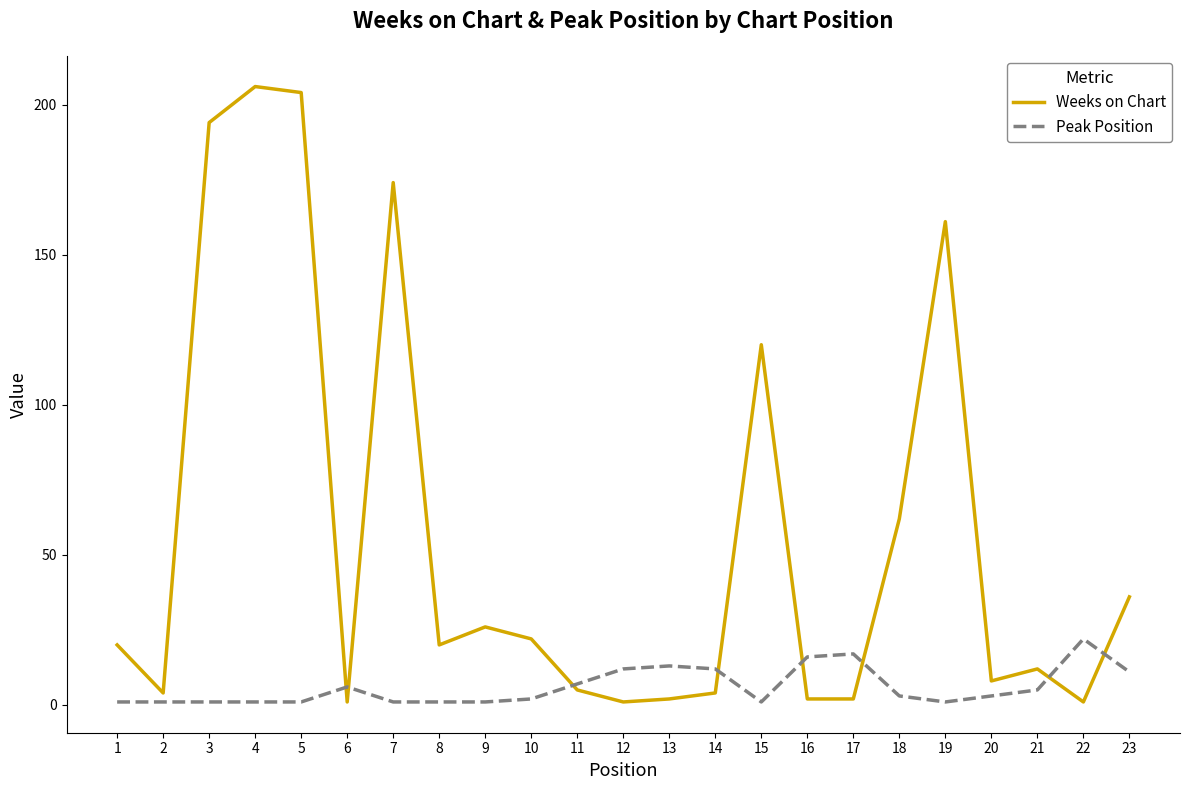

What is the difference between the maximum and minimum values in the Weeks on Chart series?

205